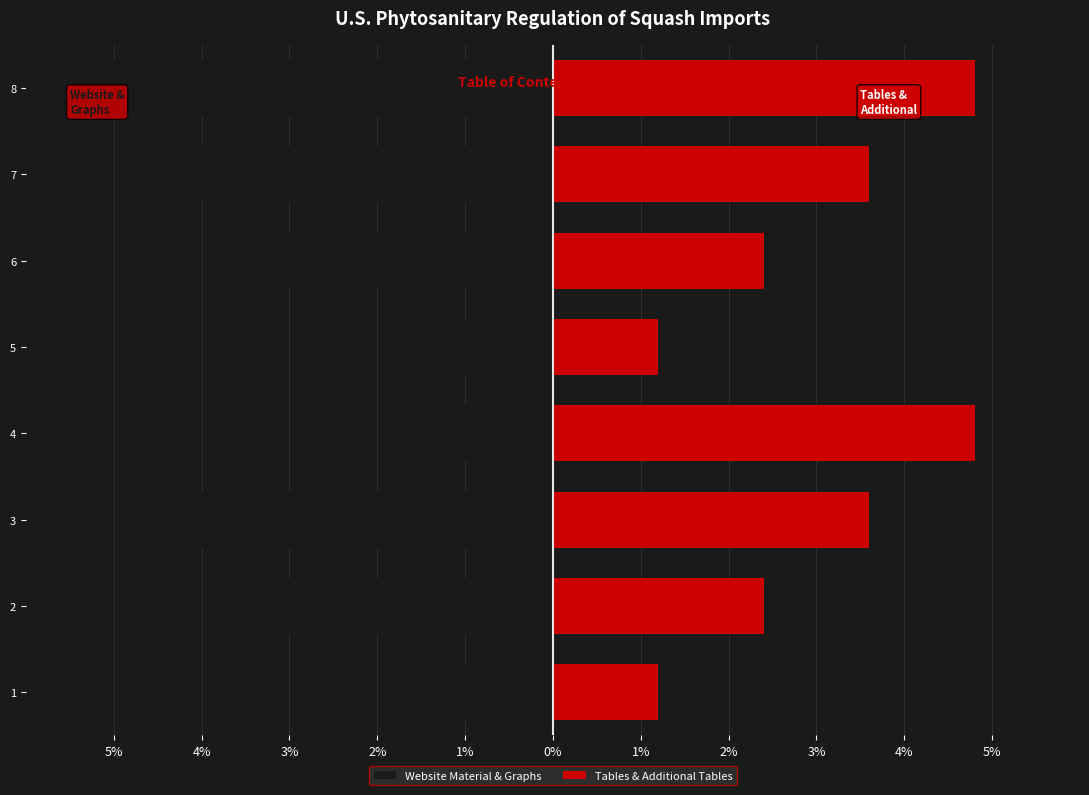

What is the sum of all Website Material & Graphs values?

-25.5